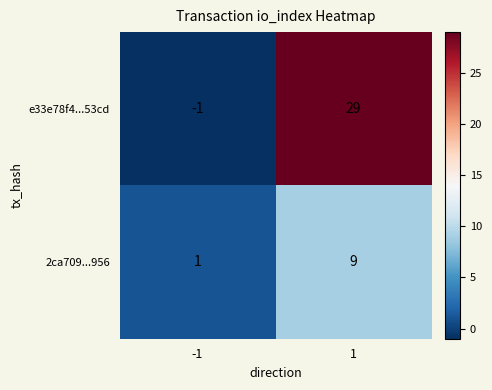

What is the sum of all e33e78f4...53cd values?

28